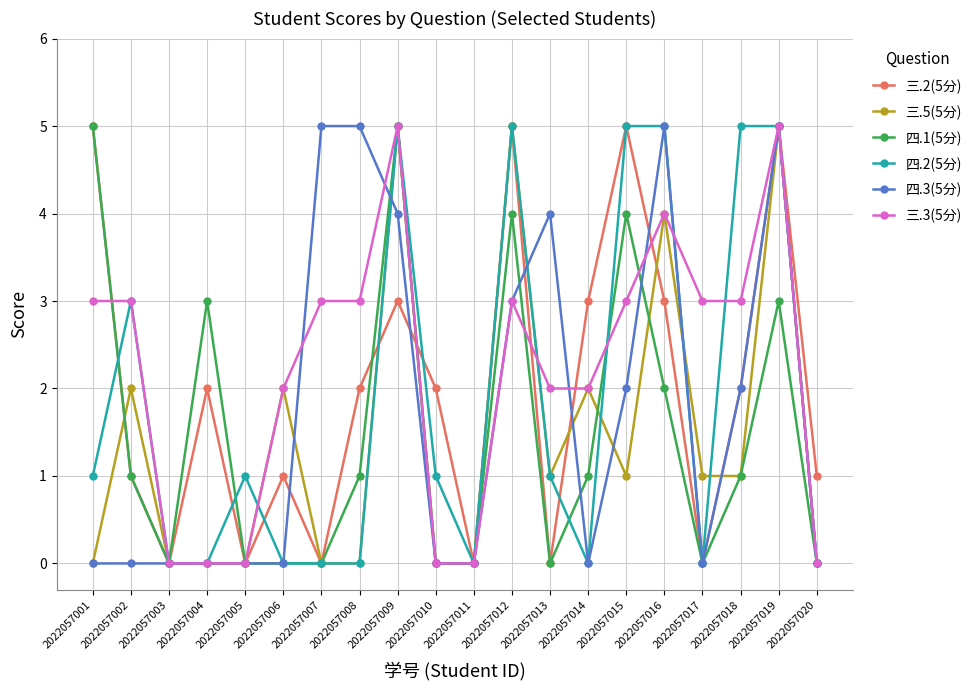

What is the sum of all 四.1(5分) values?

30